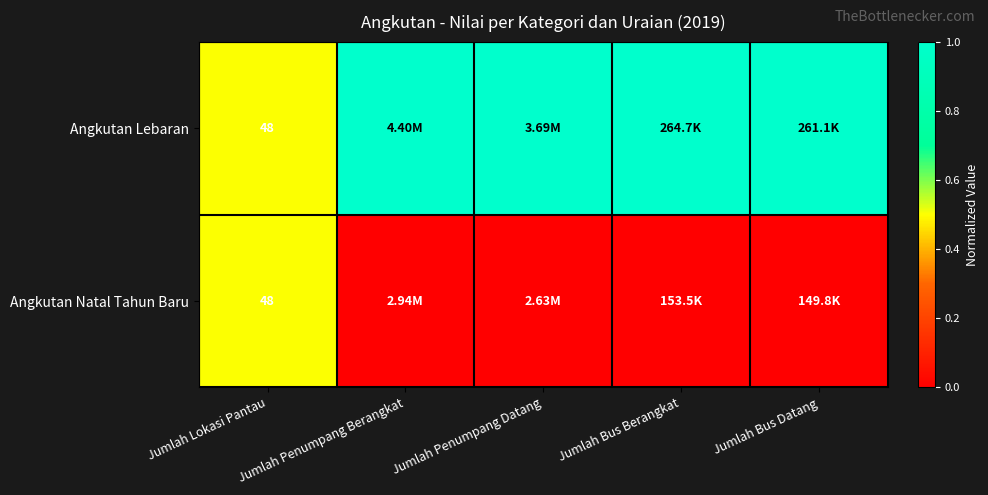

What is the total value across all series at Jumlah Lokasi Pantau?

96